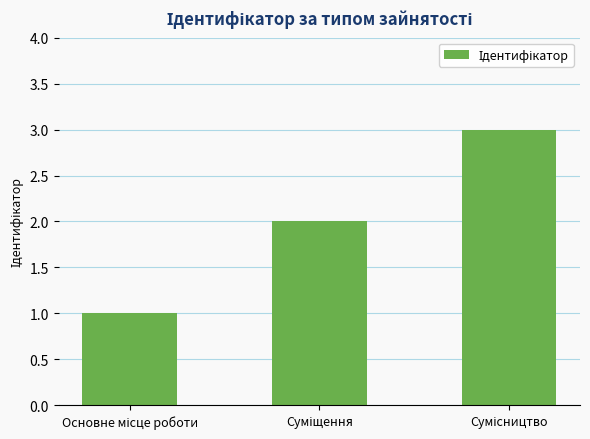

What is the greatest value displayed?

3